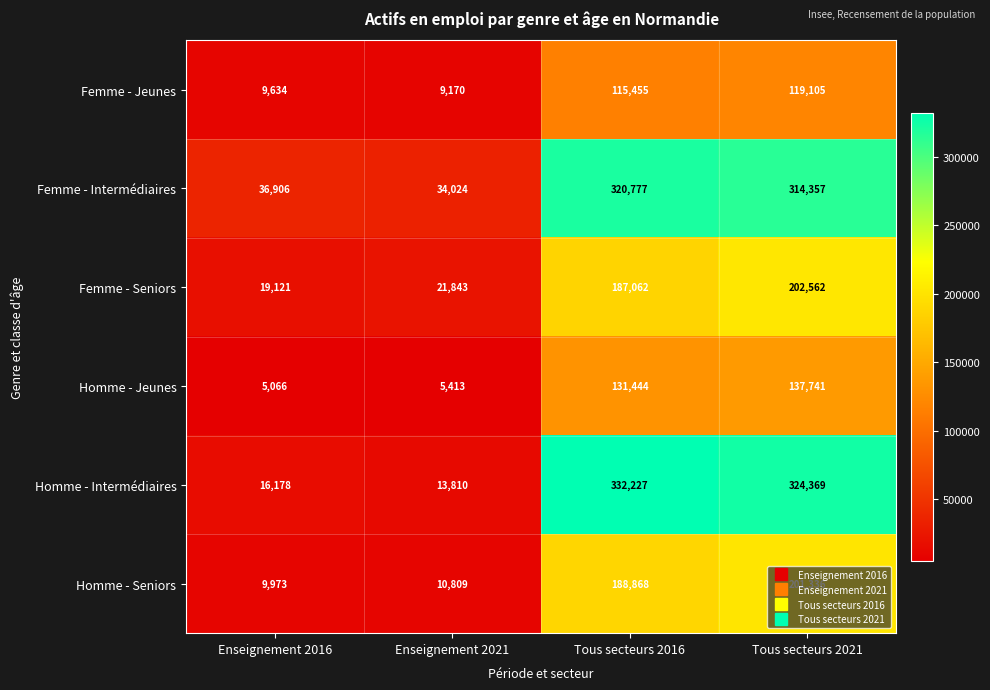

Rank the categories by Femme - Intermédiaires value from highest to lowest.

Tous secteurs 2016, Tous secteurs 2021, Enseignement 2016, Enseignement 2021